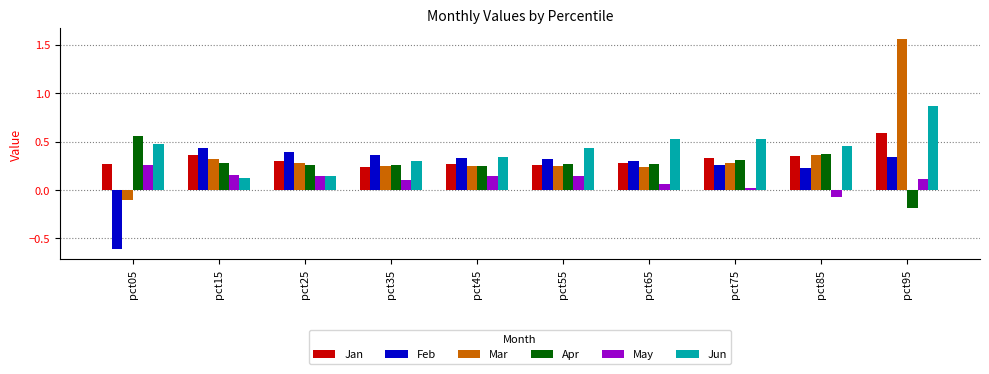

The value of Apr at pct55 is 0.4. True or false?

False